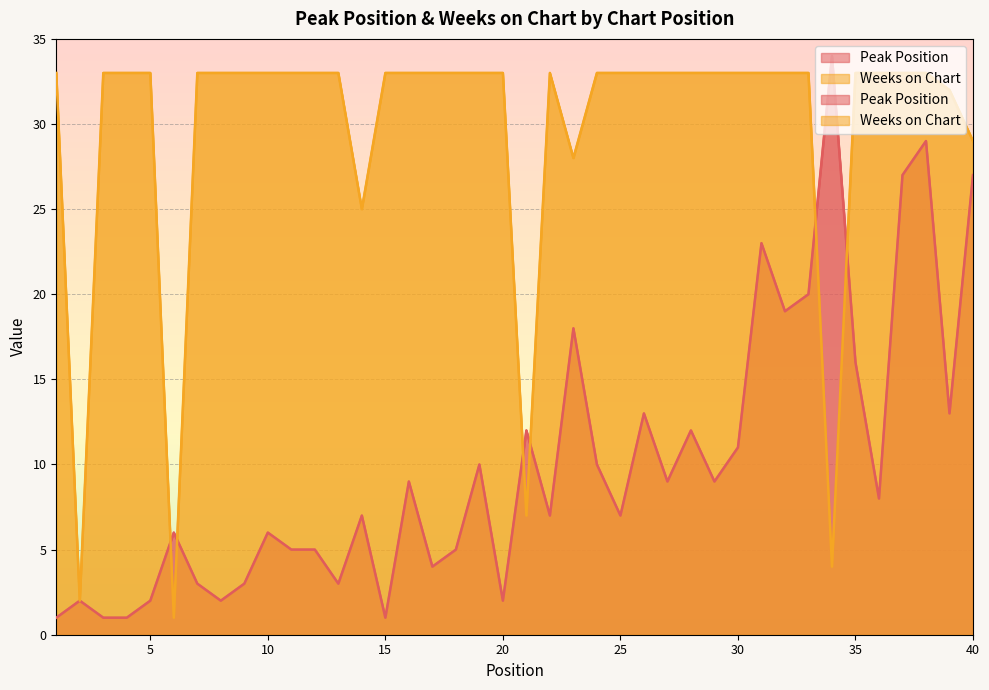

How many interior local peaks does the Weeks on Chart series have?

1